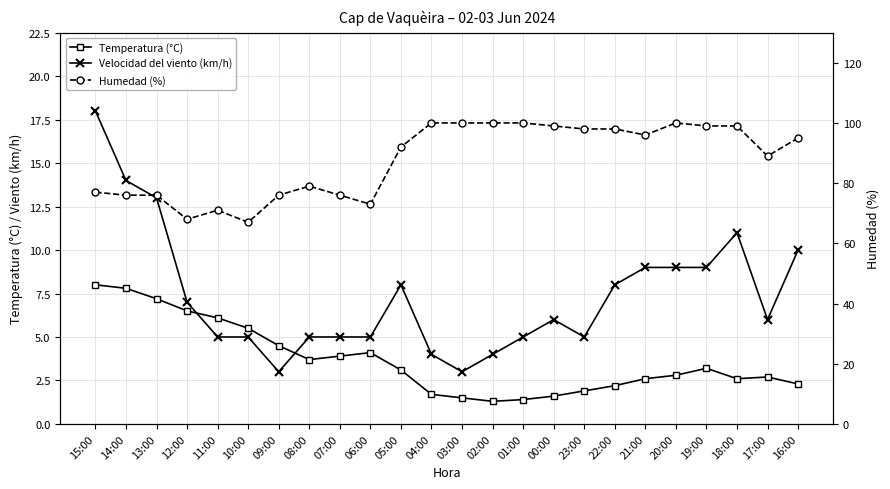

Reading left to right, what are all the values shown in this chart?

Temperatura (°C): 15:00=8.0	14:00=7.8	13:00=7.2	12:00=6.5	11:00=6.1	10:00=5.5	09:00=4.5	08:00=3.7	07:00=3.9	06:00=4.1	05:00=3.1	04:00=1.7	03:00=1.5	02:00=1.3	01:00=1.4	00:00=1.6	23:00=1.9	22:00=2.2	21:00=2.6	20:00=2.8	19:00=3.2	18:00=2.6	17:00=2.7	16:00=2.3
Velocidad del viento (km/h): 15:00=18.0	14:00=14.0	13:00=13.0	12:00=7.0	11:00=5.0	10:00=5.0	09:00=3.0	08:00=5.0	07:00=5.0	06:00=5.0	05:00=8.0	04:00=4.0	03:00=3.0	02:00=4.0	01:00=5.0	00:00=6.0	23:00=5.0	22:00=8.0	21:00=9.0	20:00=9.0	19:00=9.0	18:00=11.0	17:00=6.0	16:00=10.0
Humedad (%): 15:00=77.0	14:00=76.0	13:00=76.0	12:00=68.0	11:00=71.0	10:00=67.0	09:00=76.0	08:00=79.0	07:00=76.0	06:00=73.0	05:00=92.0	04:00=100.0	03:00=100.0	02:00=100.0	01:00=100.0	00:00=99.0	23:00=98.0	22:00=98.0	21:00=96.0	20:00=100.0	19:00=99.0	18:00=99.0	17:00=89.0	16:00=95.0